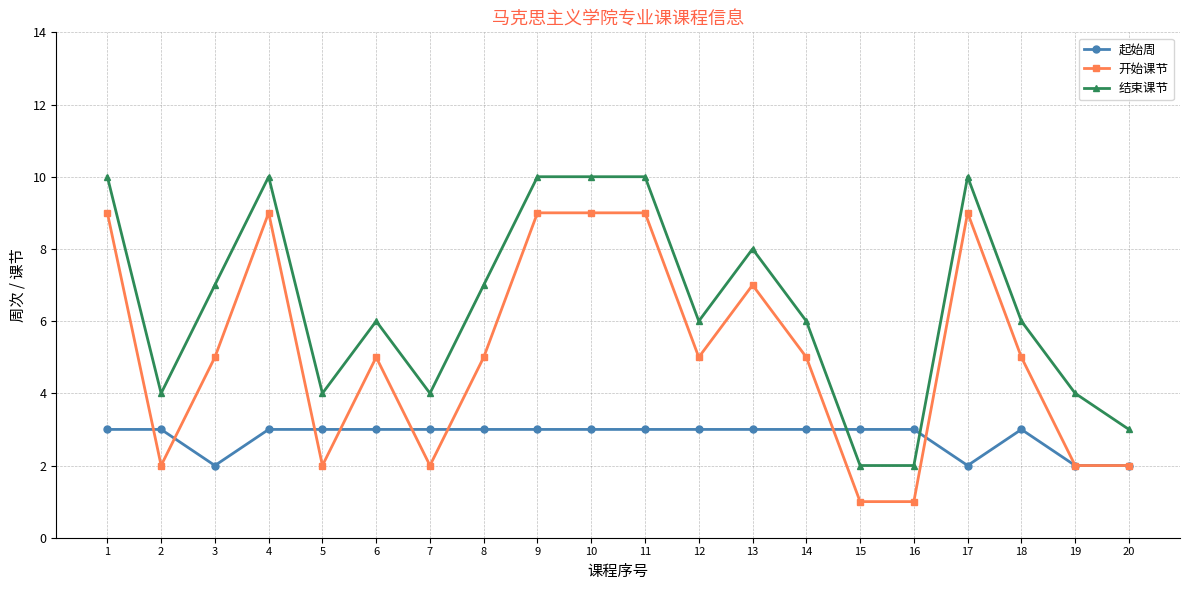

Reading left to right, list all the values displayed in this chart.

起始周: 1=3	2=3	3=2	4=3	5=3	6=3	7=3	8=3	9=3	10=3	11=3	12=3	13=3	14=3	15=3	16=3	17=2	18=3	19=2	20=2
开始课节: 1=9	2=2	3=5	4=9	5=2	6=5	7=2	8=5	9=9	10=9	11=9	12=5	13=7	14=5	15=1	16=1	17=9	18=5	19=2	20=2
结束课节: 1=10	2=4	3=7	4=10	5=4	6=6	7=4	8=7	9=10	10=10	11=10	12=6	13=8	14=6	15=2	16=2	17=10	18=6	19=4	20=3